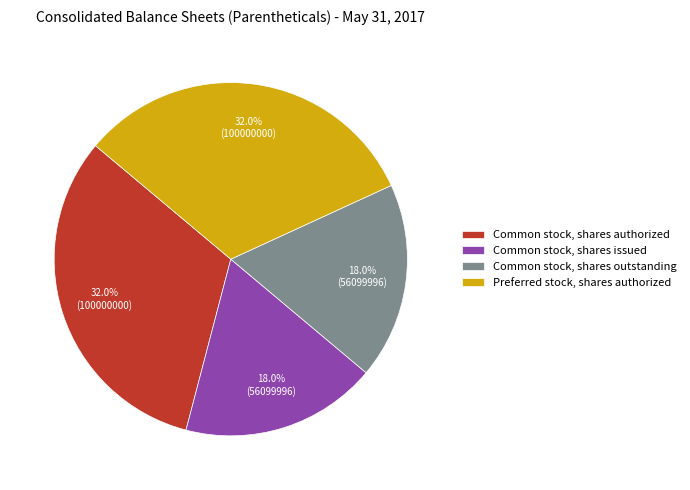

To the nearest percent, what is the average slice percentage?

25%